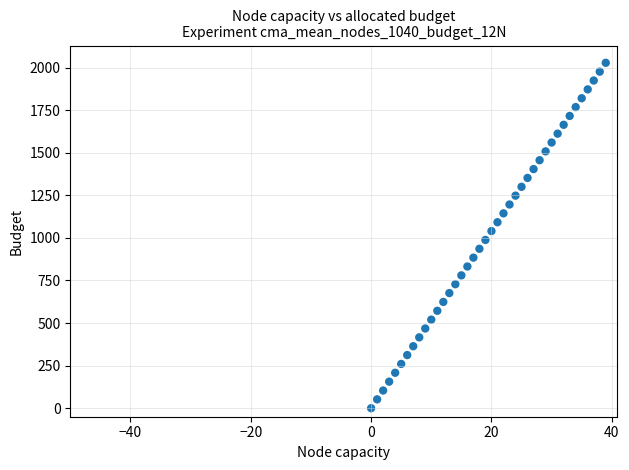

Count the number of points in this scatter plot.

40